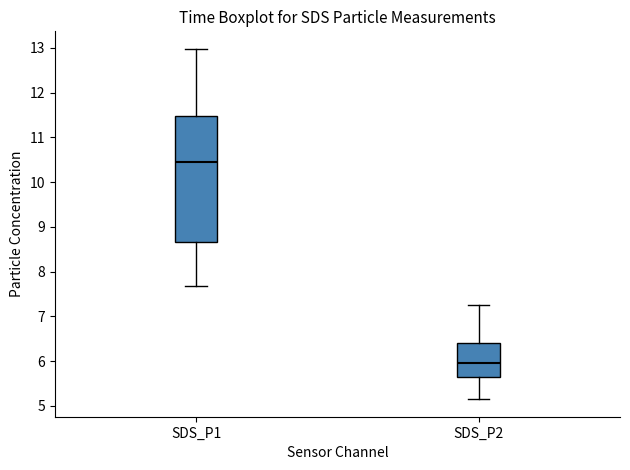

Reading left to right, transcribe this box plot: for each box, give where its median line is, the range the box spans, and where its two whiskers end, as read against the y-axis. The values are not printed on the chart, so give them approximately, as read against the axis.

SDS_P1: median 10.5, box 8.7 to 11.5, whiskers 7.7 to 13.0
SDS_P2: median 6.0, box 5.7 to 6.4, whiskers 5.2 to 7.3